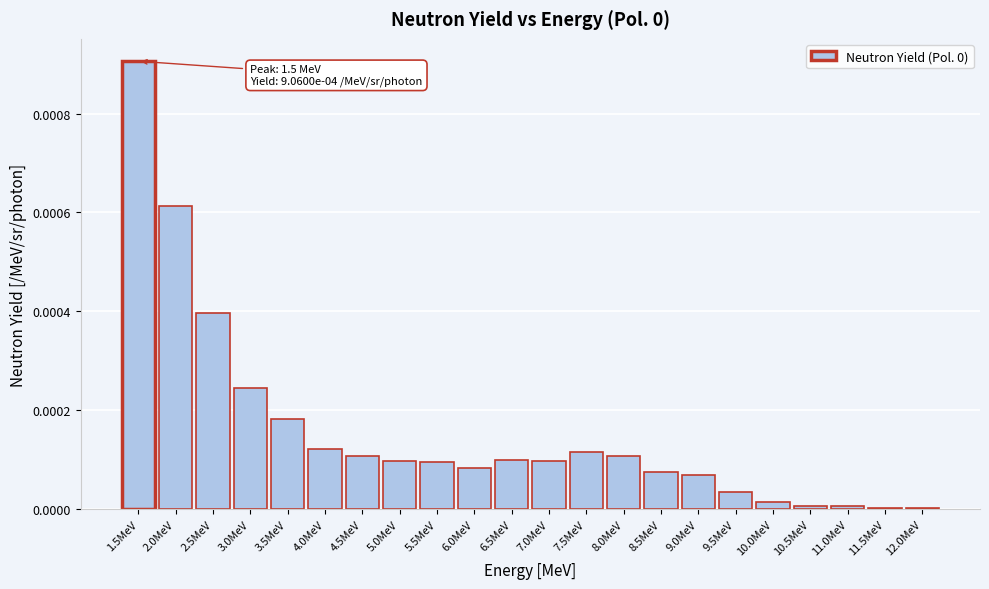

The chart shows a value of 0.0 at 3.0MeV. True or false?

True